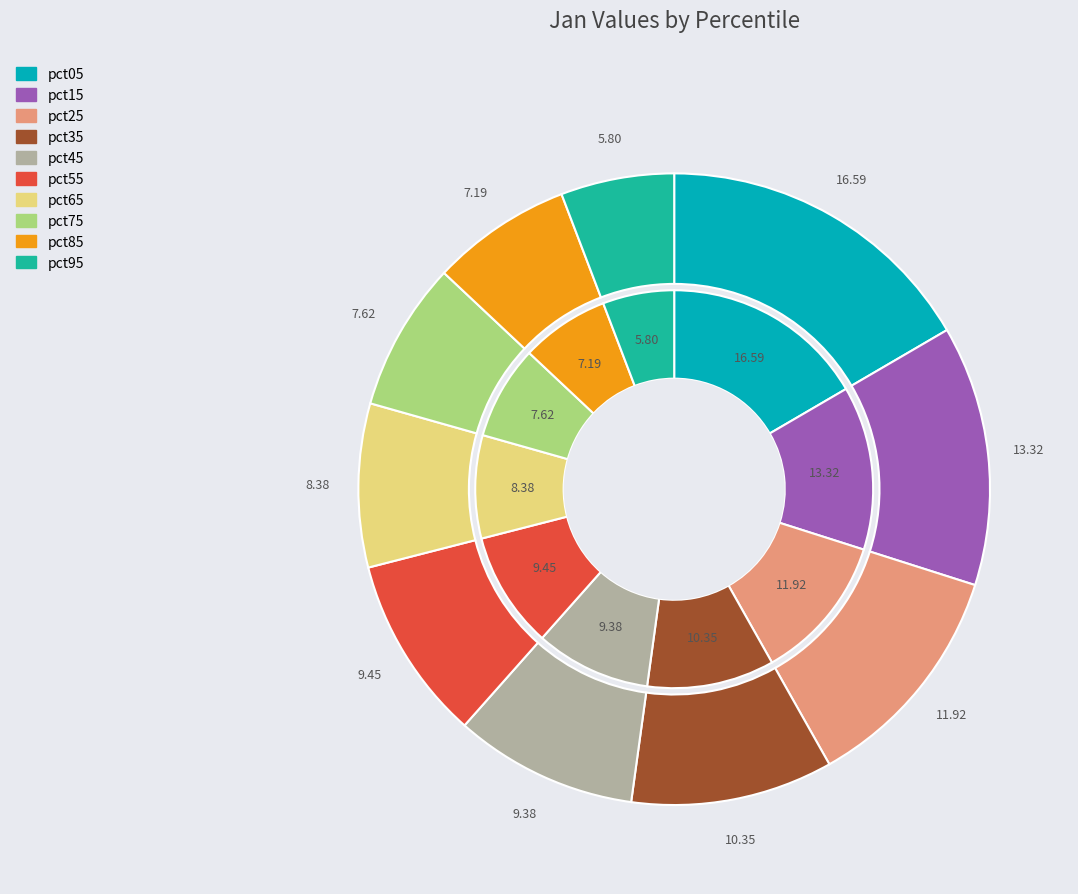

To the nearest percent, what portion does pct35 represent?

10%